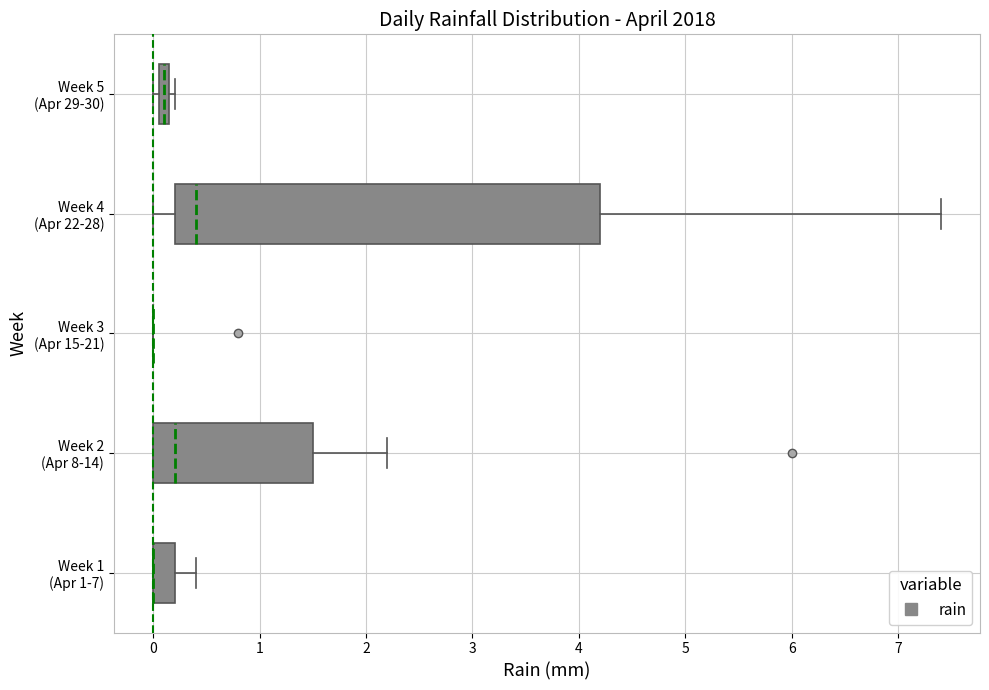

Comparing the boxes themselves (not the whiskers), which one is the widest?

Week 4 (Apr 22-28)